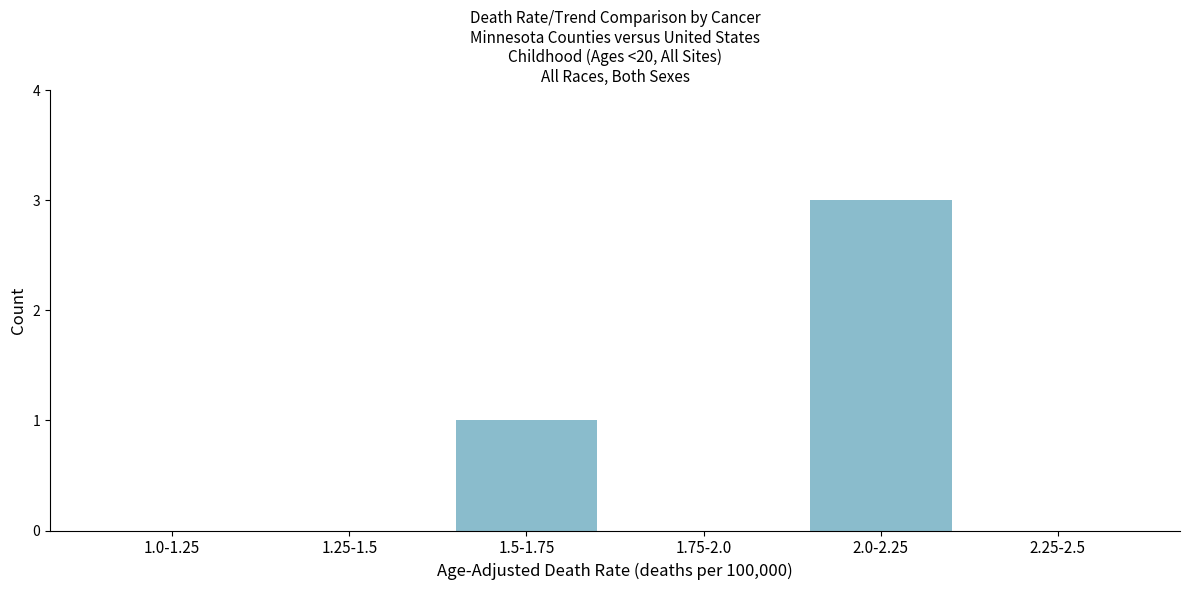

Reading left to right, list all the values displayed in this chart.

1.0-1.25=0	1.25-1.5=0	1.5-1.75=1	1.75-2.0=0	2.0-2.25=3	2.25-2.5=0